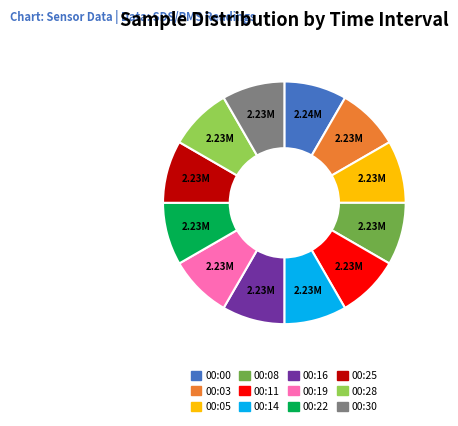

Count the number of slices in the pie.

12